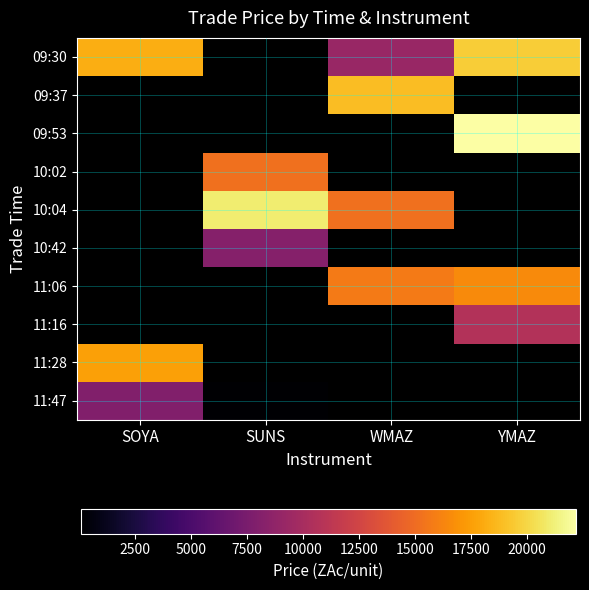

At how many categories does at least one series exceed 12971?

4